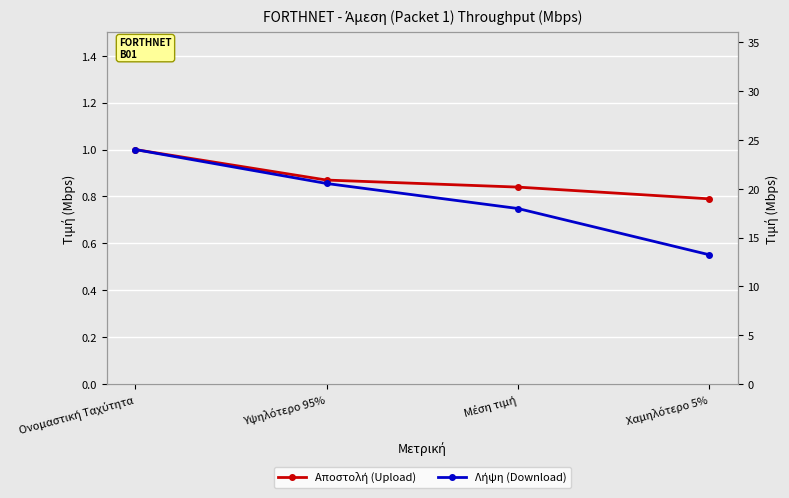

What is the difference between the maximum and minimum values in the Αποστολή (Upload) series?

0.2